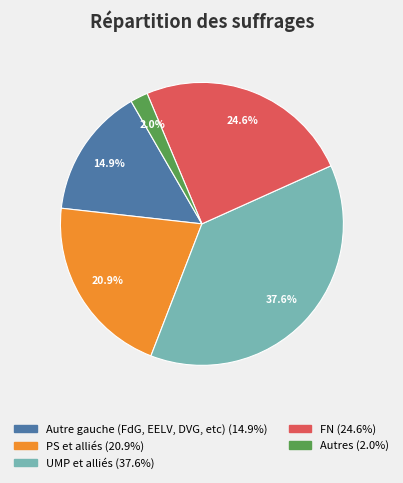

Does FN represent more than half of the total?

No